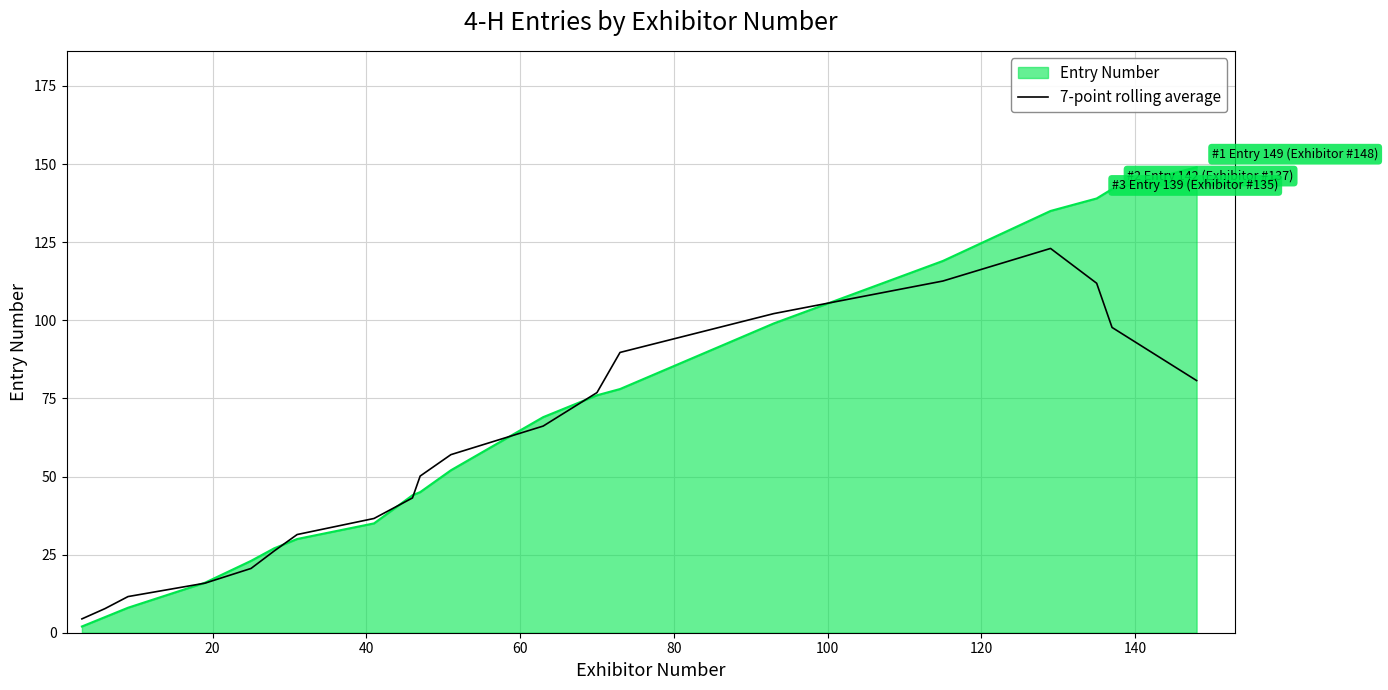

Which series has the largest range (max minus min)?

Entry Number